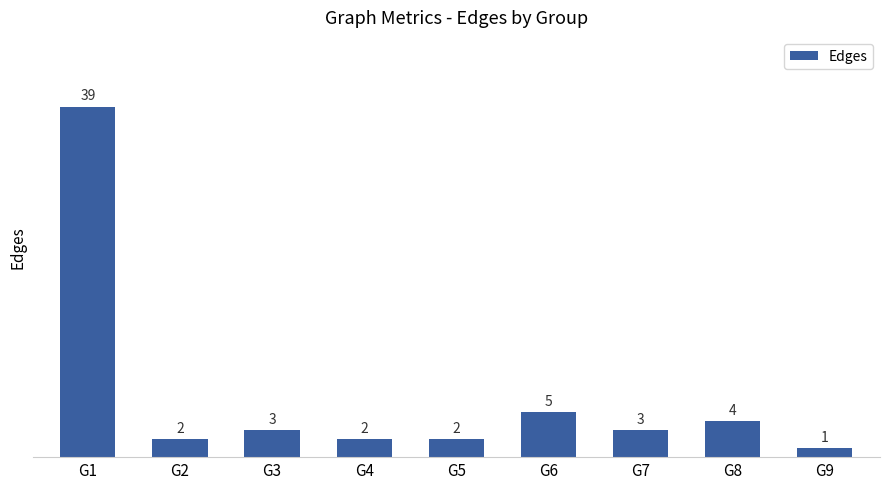

Are the bars horizontal?

No